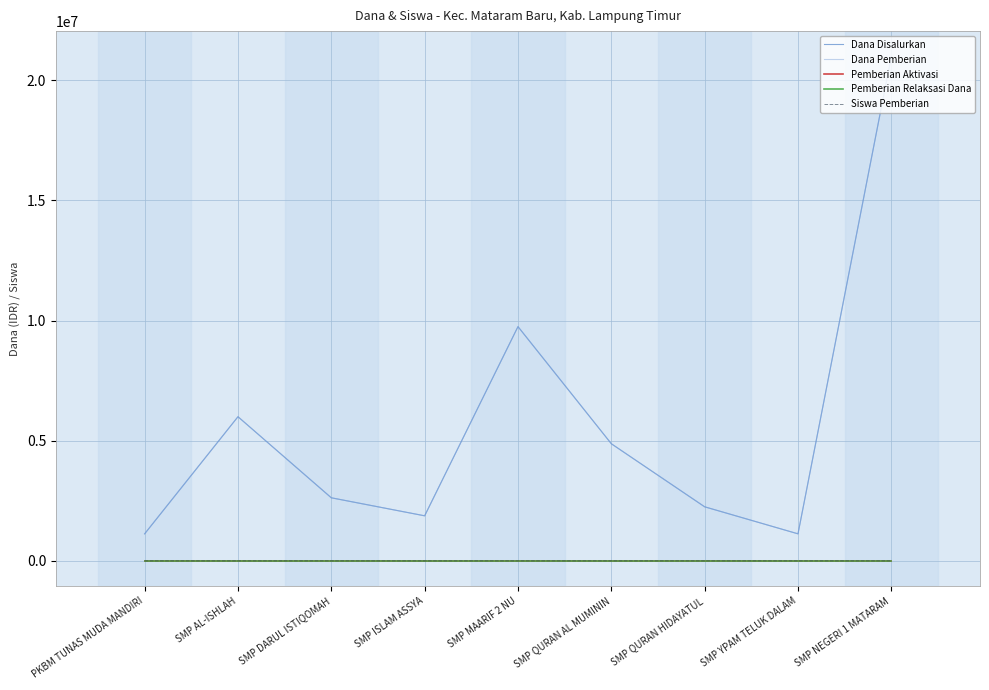

What is the sum of the Dana Pemberian values at SMP DARUL ISTIQOMAH and SMP MAARIF 2 NU?

12375000